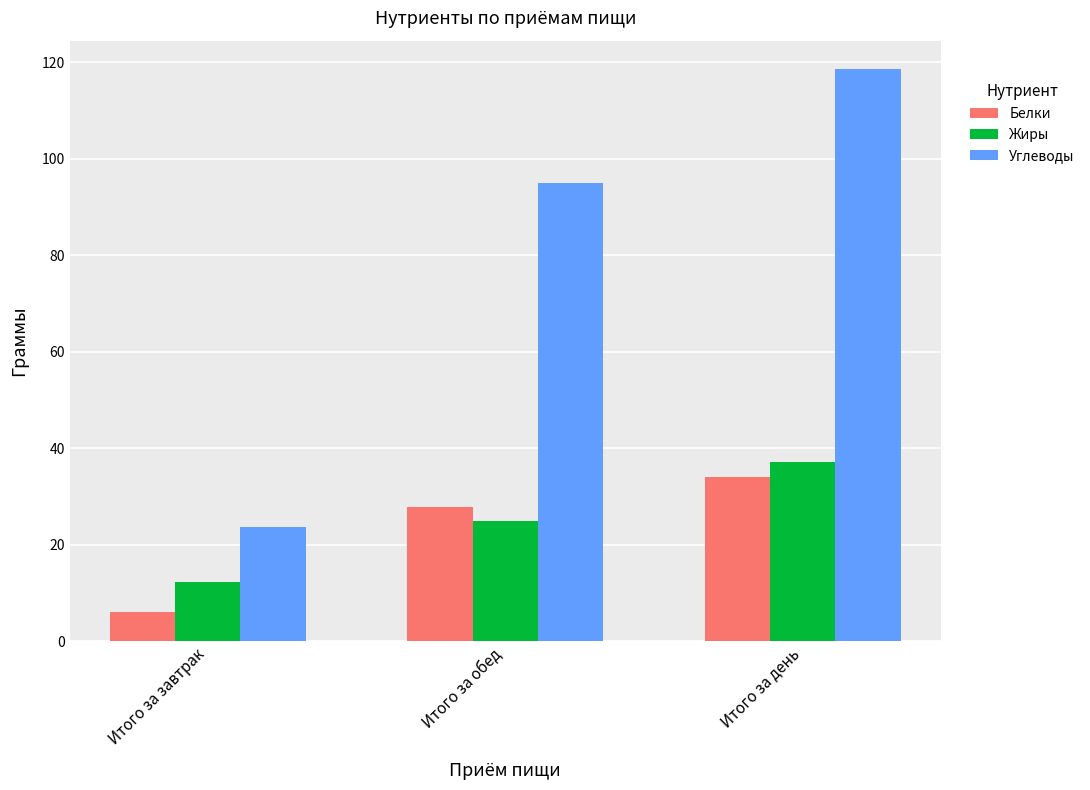

Which series has the largest total across all categories?

Углеводы